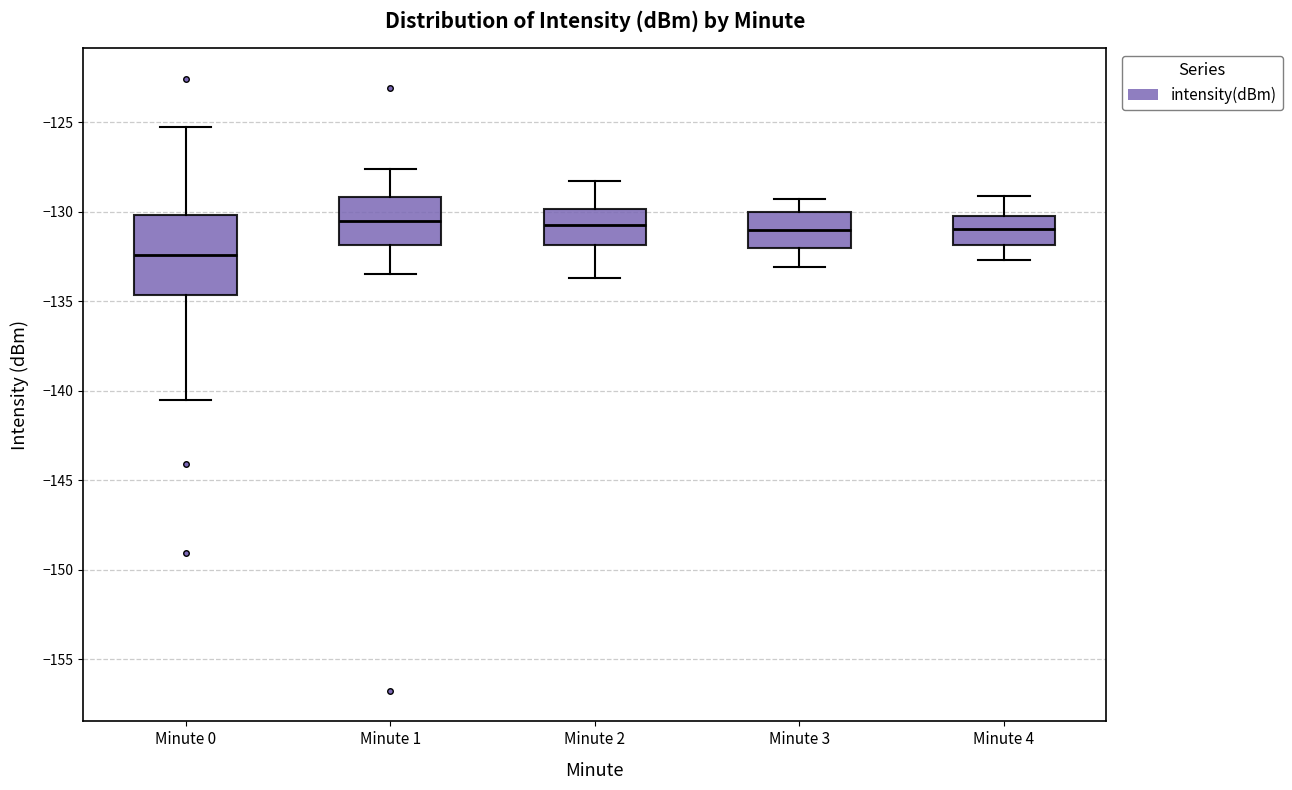

Which box's median line is the lowest?

Minute 0